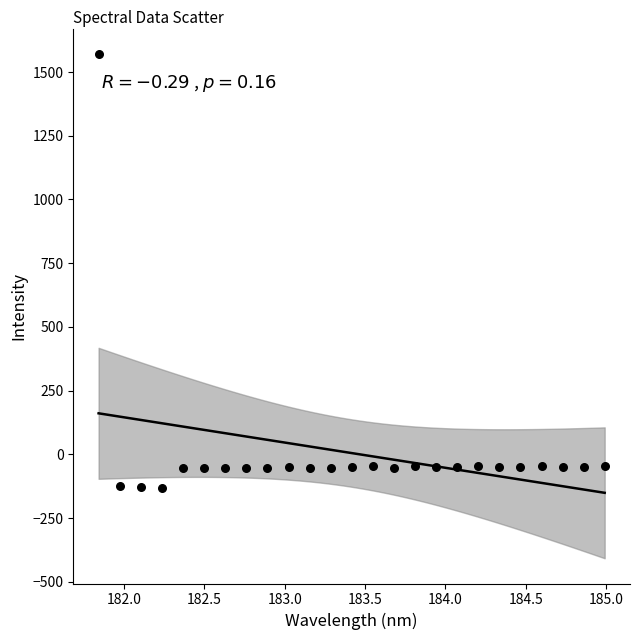

What is the range of Y values (max minus min)?

1702.4